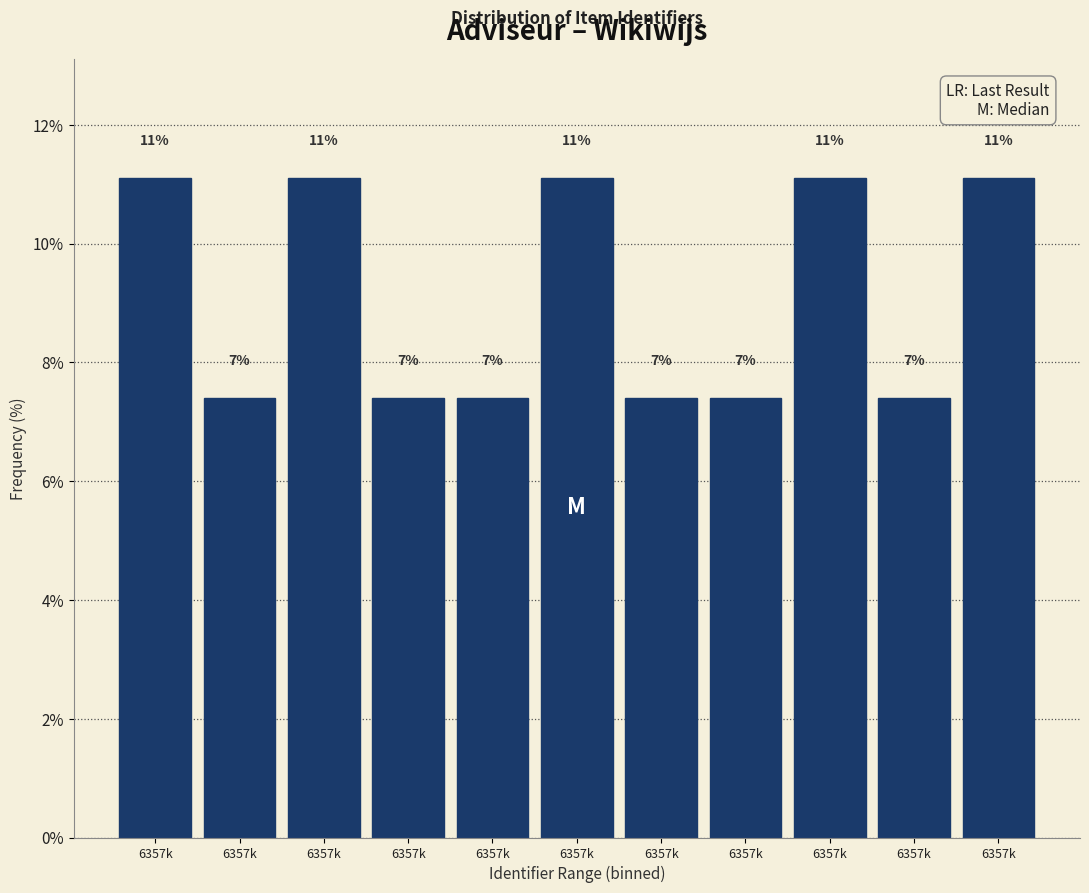

How many bars are there in total?

11